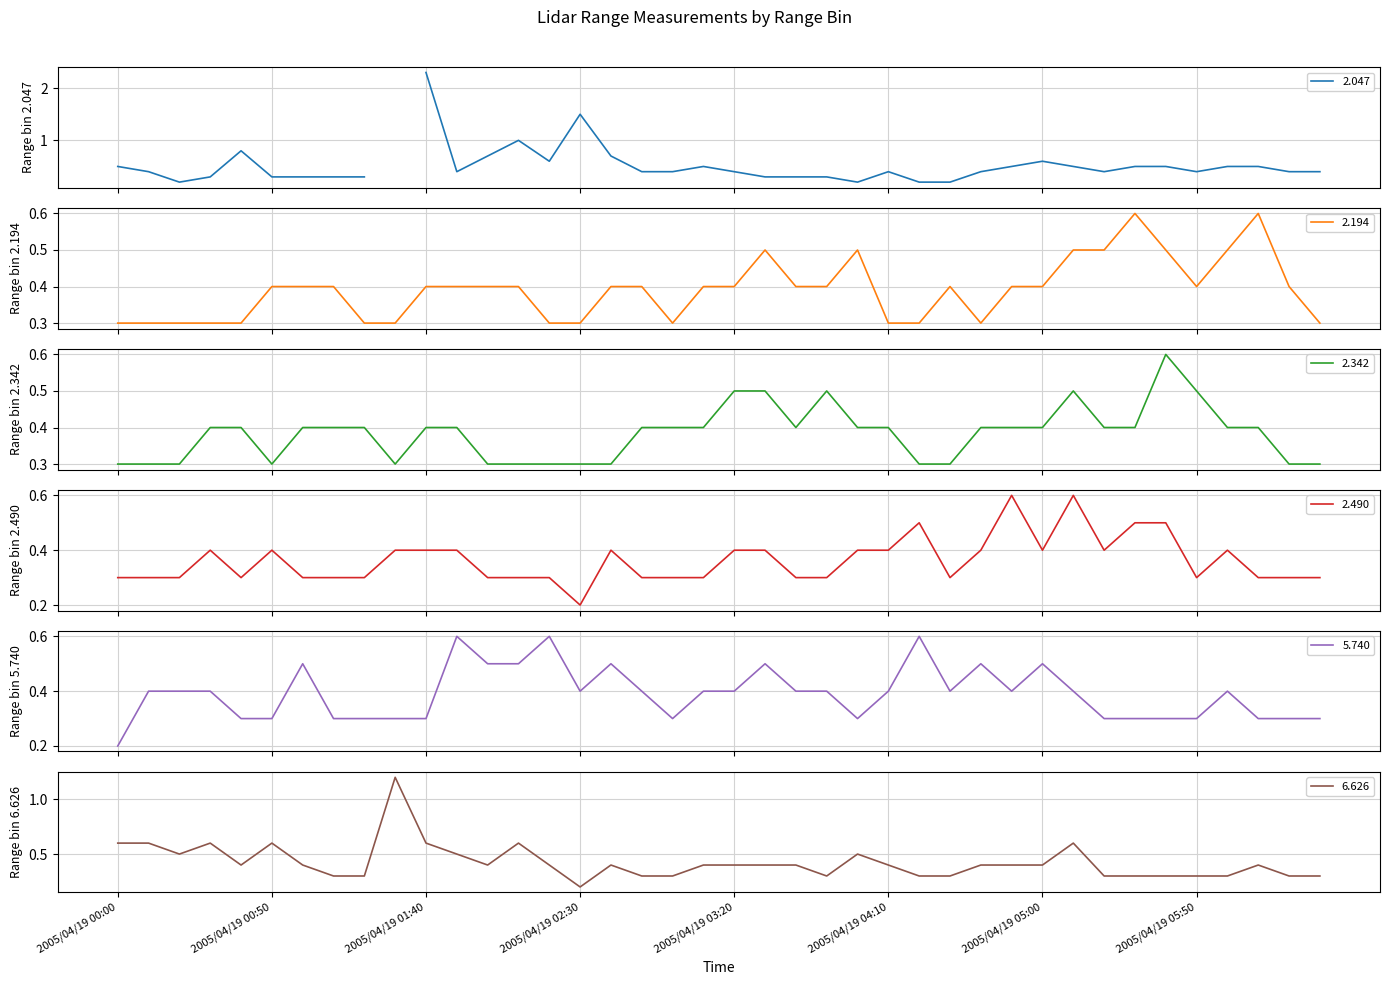

What is the lowest value of the 2.194 series?

0.3